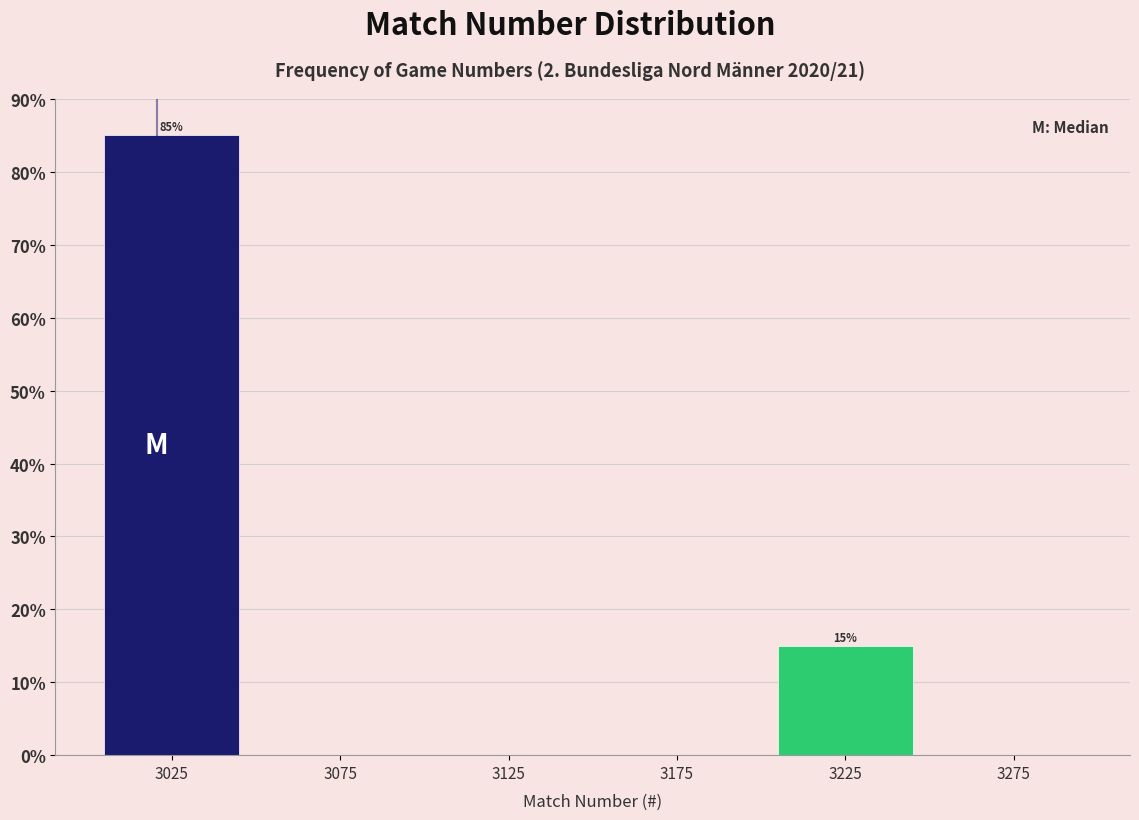

Which range on the x-axis has the tallest bar?

3000 to 3050